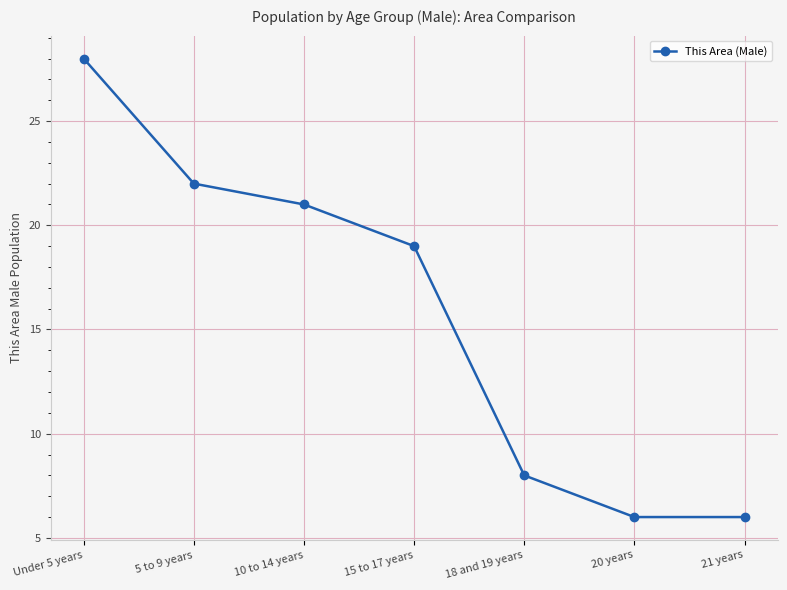

What is the label of the 4th point from the left?

15 to 17 years